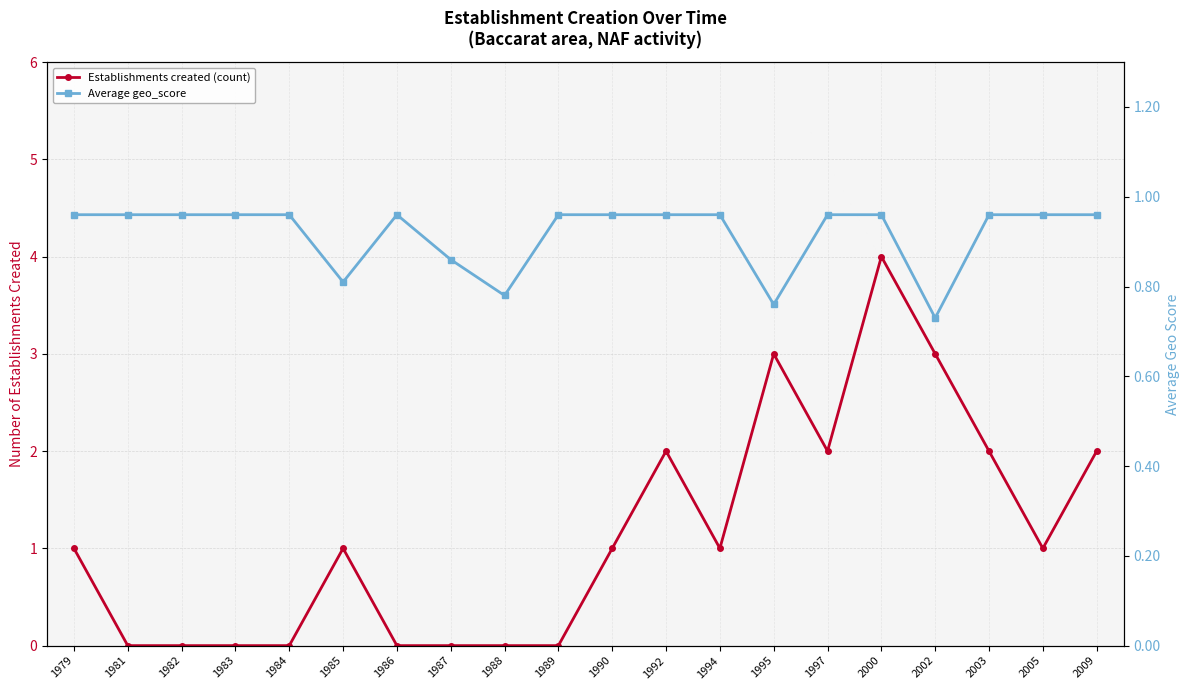

What is the sum of all Average geo_score values?

18.3